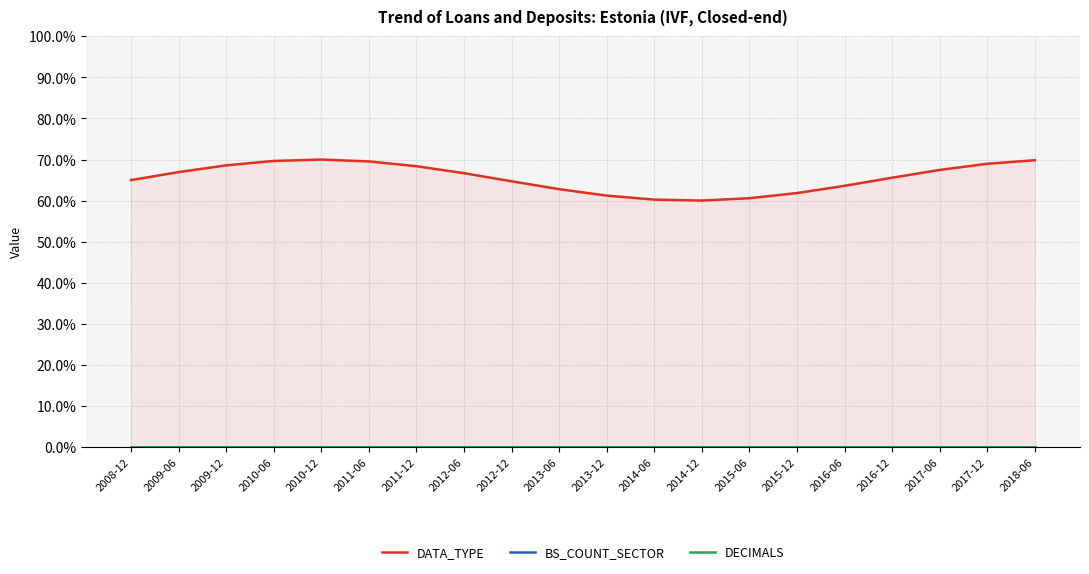

Reading right to left, transcribe all the data shown in this chart.

DATA_TYPE: 2018-06=69.8	2017-12=69.0	2017-06=67.5	2016-12=65.6	2016-06=63.6	2015-12=61.8	2015-06=60.6	2014-12=60.0	2014-06=60.2	2013-12=61.2	2013-06=62.8	2012-12=64.7	2012-06=66.7	2011-12=68.4	2011-06=69.5	2010-12=70.0	2010-06=69.7	2009-12=68.6	2009-06=66.9	2008-12=65.0
BS_COUNT_SECTOR: 2018-06=0.0	2017-12=0.0	2017-06=0.0	2016-12=0.0	2016-06=0.0	2015-12=0.0	2015-06=0.0	2014-12=0.0	2014-06=0.0	2013-12=0.0	2013-06=0.0	2012-12=0.0	2012-06=0.0	2011-12=0.0	2011-06=0.0	2010-12=0.0	2010-06=0.0	2009-12=0.0	2009-06=0.0	2008-12=0.0
DECIMALS: 2018-06=0.0	2017-12=0.0	2017-06=0.0	2016-12=0.0	2016-06=0.0	2015-12=0.0	2015-06=0.0	2014-12=0.0	2014-06=0.0	2013-12=0.0	2013-06=0.0	2012-12=0.0	2012-06=0.0	2011-12=0.0	2011-06=0.0	2010-12=0.0	2010-06=0.0	2009-12=0.0	2009-06=0.0	2008-12=0.0